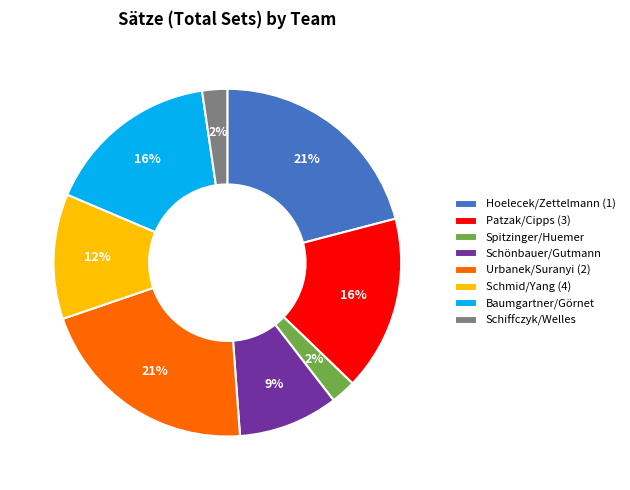

Between Schiffczyk/Welles and Schmid/Yang (4), which is larger?

Schmid/Yang (4)